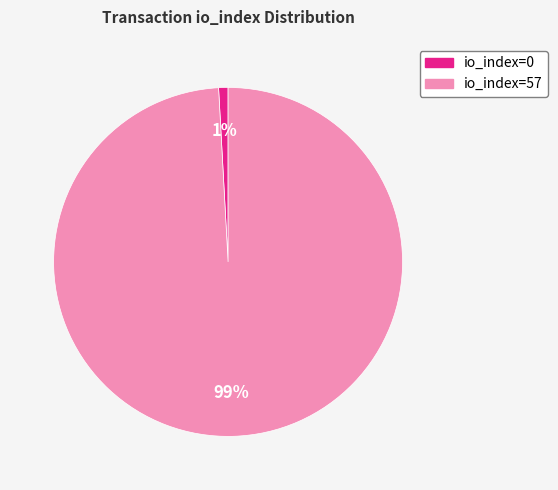

To the nearest percent, what portion does io_index=0 represent?

1%